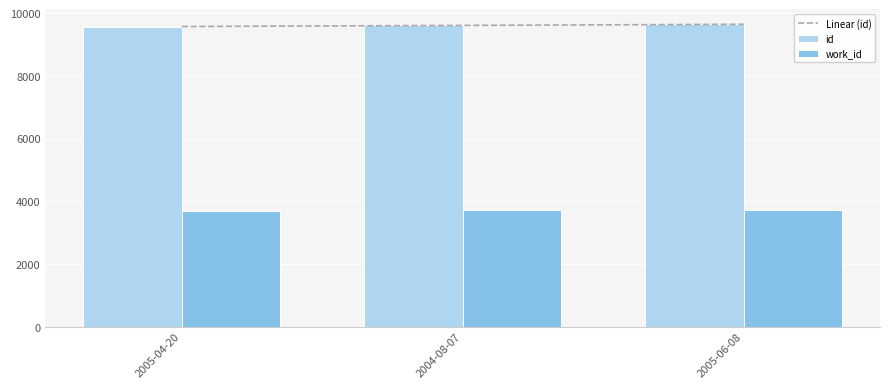

Is it true that work_id equals 3725 at 2005-06-08?

True